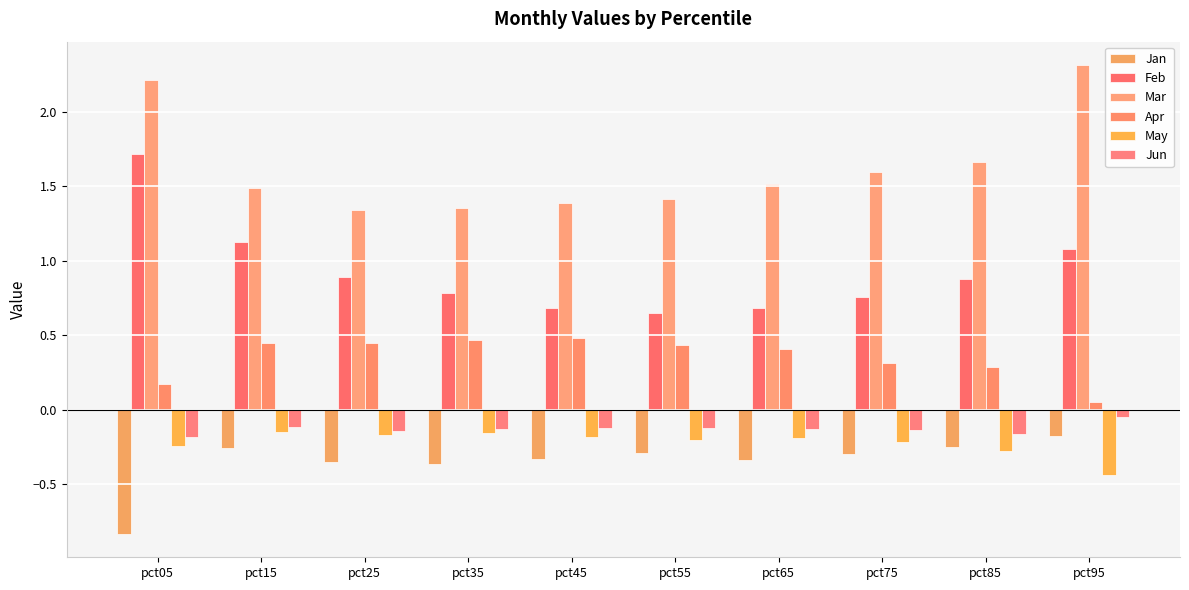

What is the average value of the Jan series?

-0.3